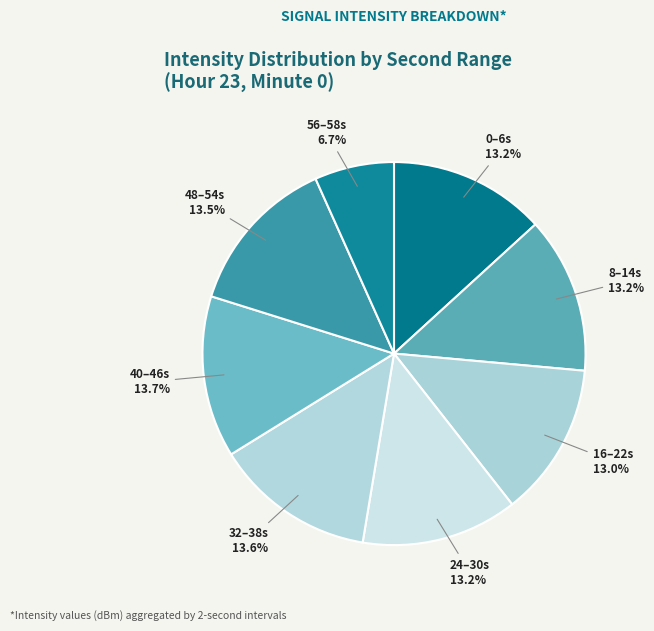

Is there any slice that represents more than half of the pie?

No